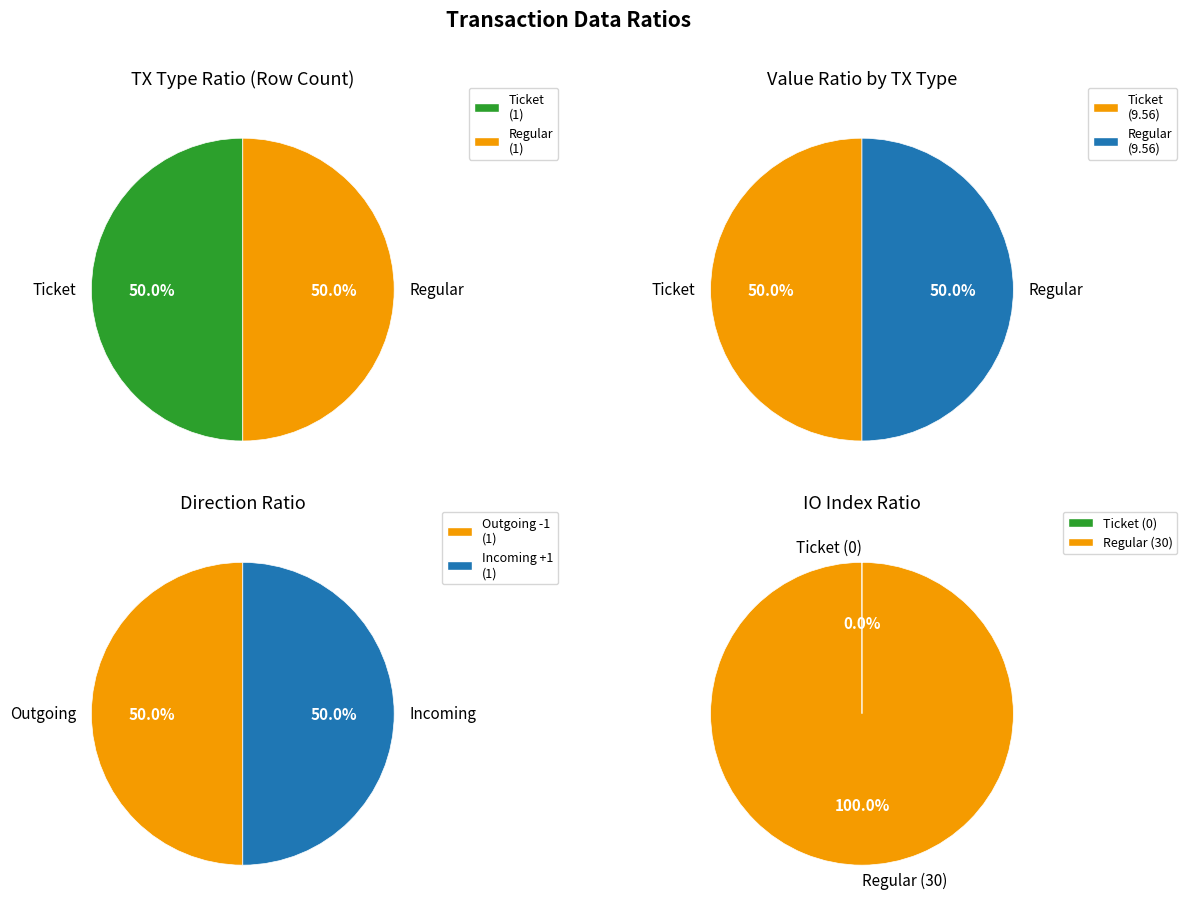

What percentage is the Regular slice, to the nearest percent?

100%